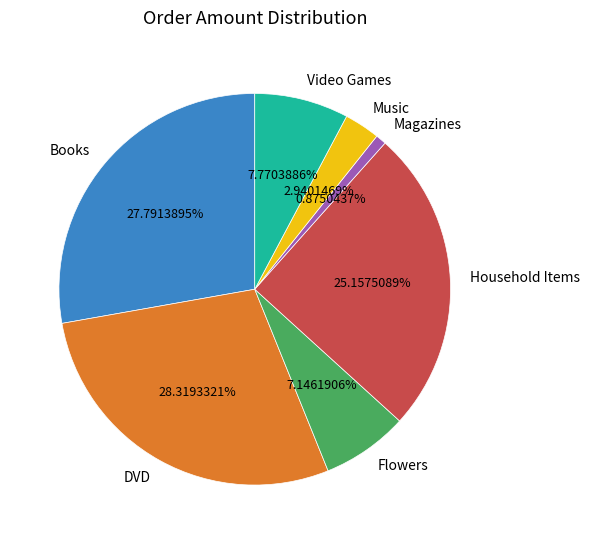

Which slice is the smallest?

Magazines